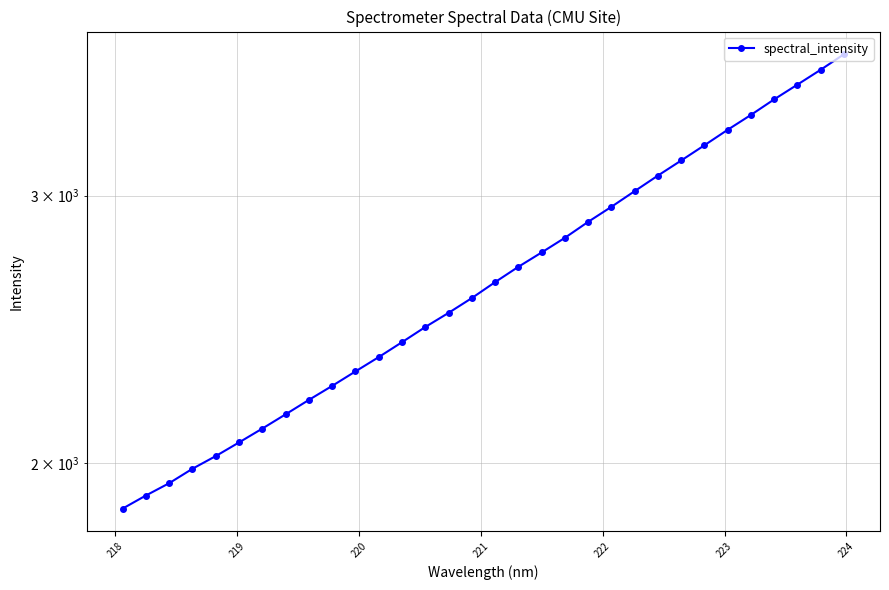

What is the difference between the maximum and minimum values?

1848.0